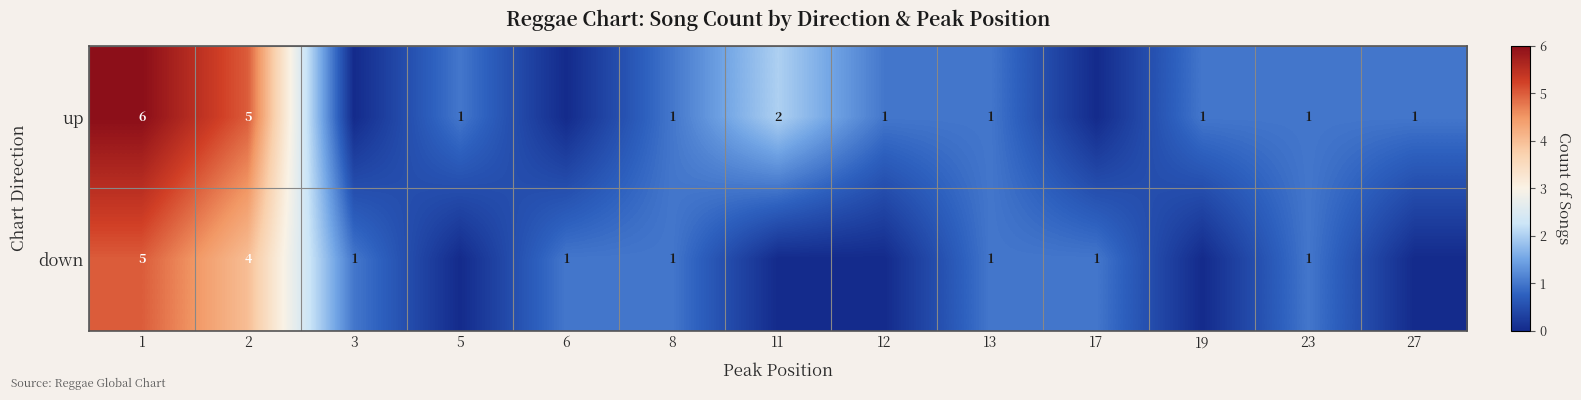

Is the value of up at 23 greater than the value of down at 2?

No